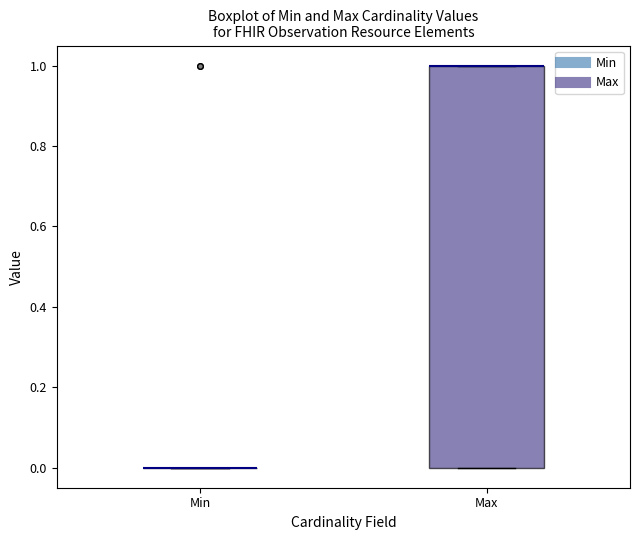

Reading left to right, read every box against the y-axis: the position of its median line, the range the box covers, and the ends of its whiskers. The values are not printed on the chart, so give them approximately, as read against the axis.

Min: box collapsed to a line at 0, whiskers 0 to 0
Max: median 1 (drawn on the box's upper edge), box 0 to 1, whiskers 0 to 1